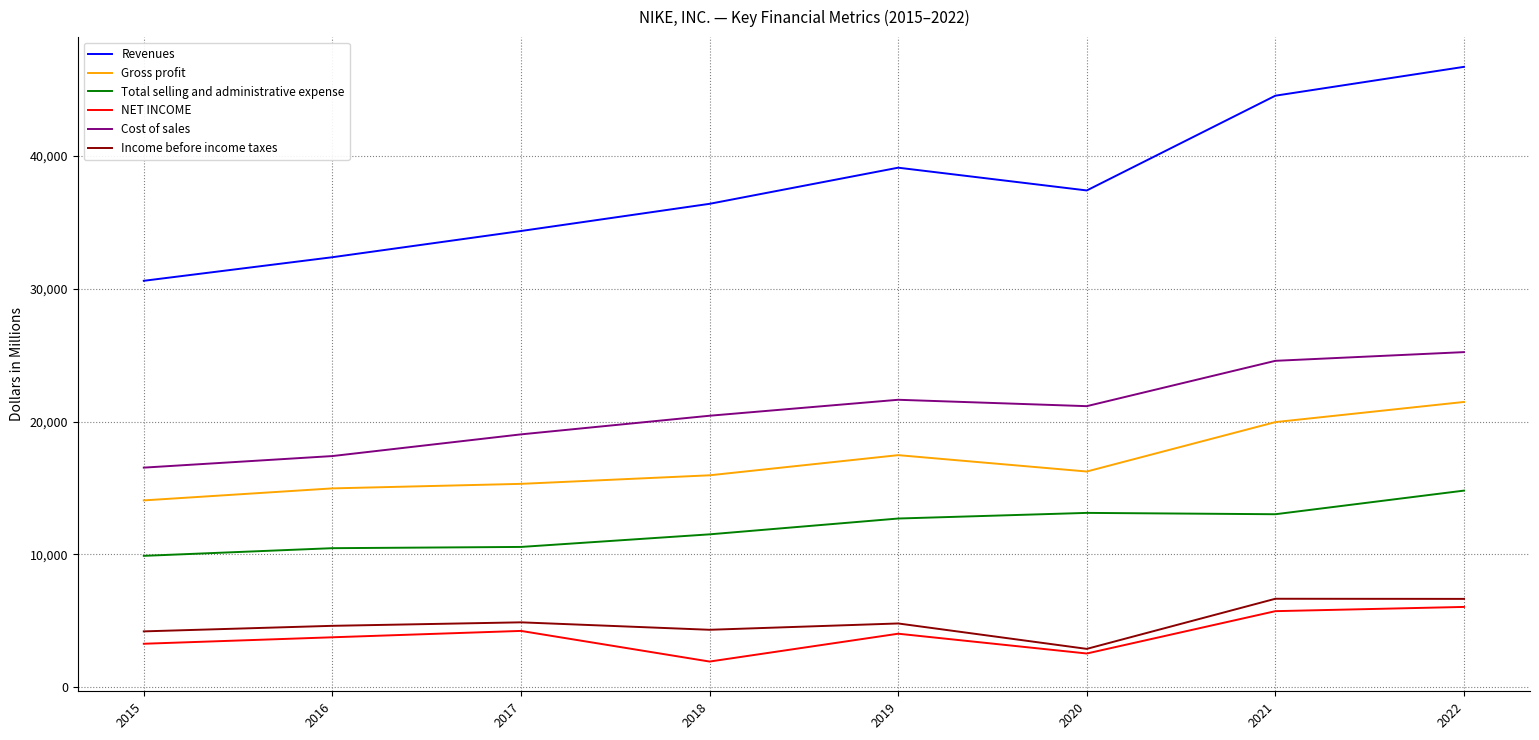

What is the approximate value of Gross profit at 2017, to the nearest 50?

15300